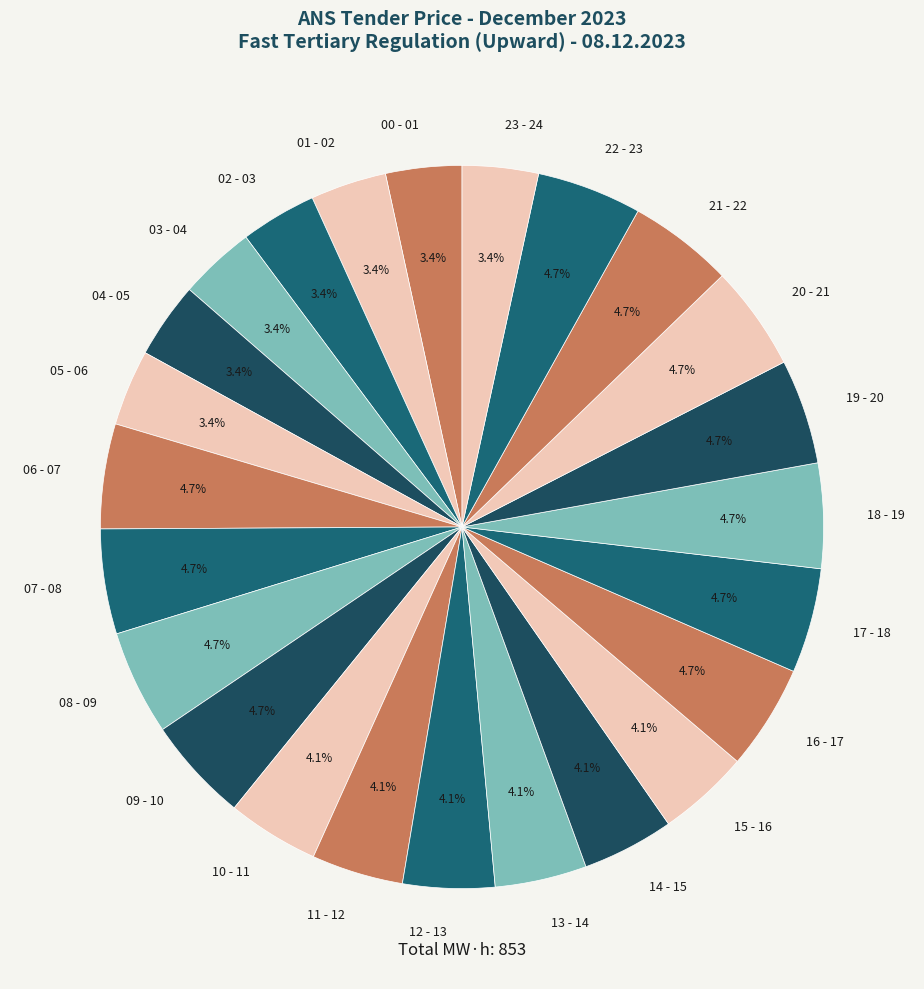

To the nearest percent, what portion does 06 - 07 represent?

5%